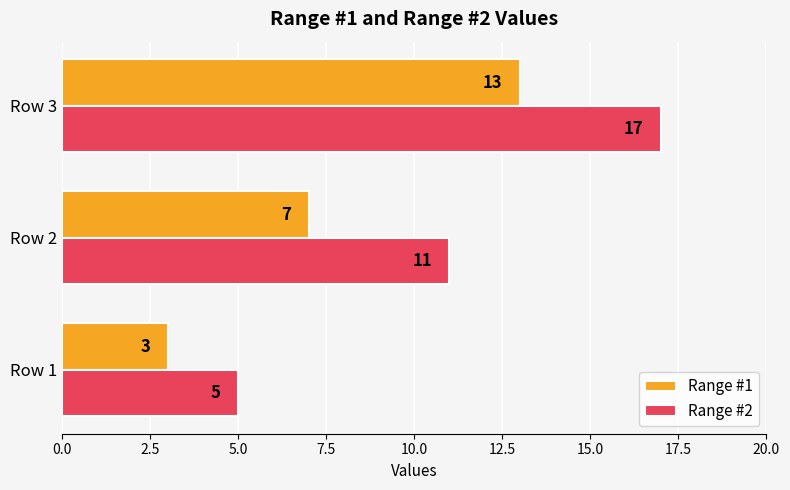

Which label corresponds to the smallest value in the chart?

Row 1